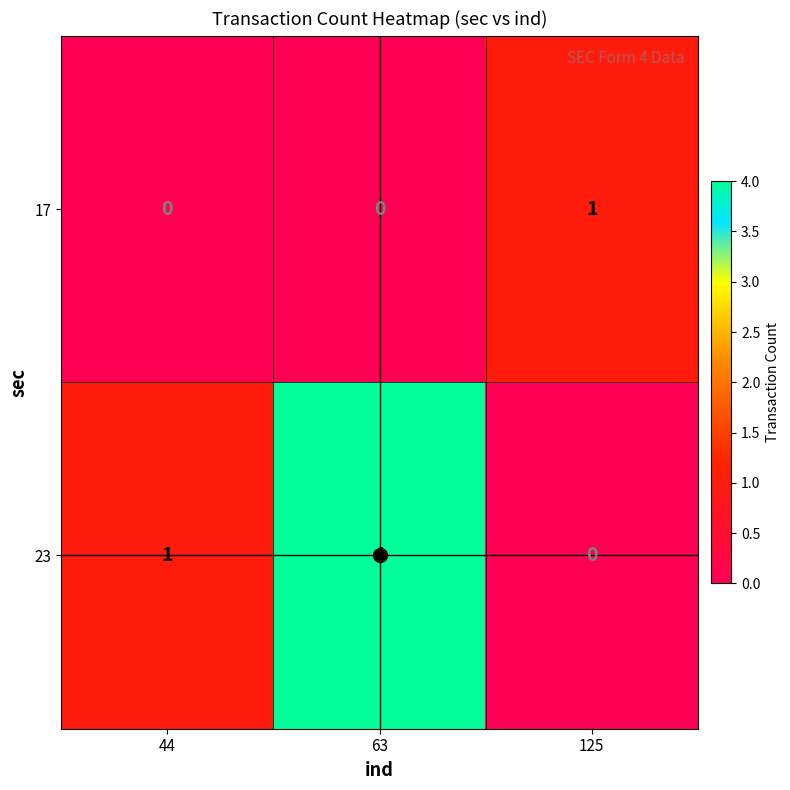

Is it true that 23 equals -2 at 125?

False